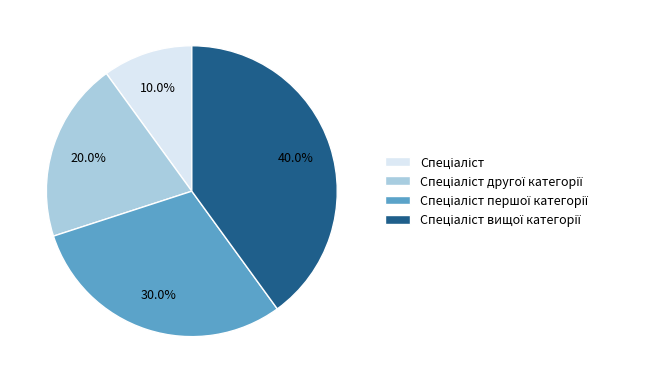

Is there a majority slice in this chart?

No